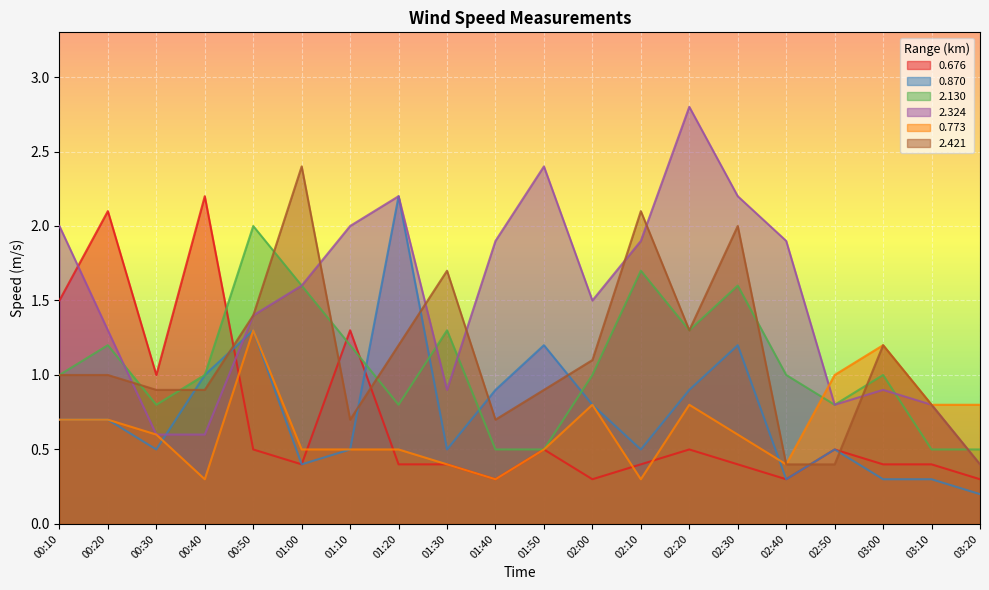

In 0.773, how many points are higher than both neighbors (excluding endpoints)?

4